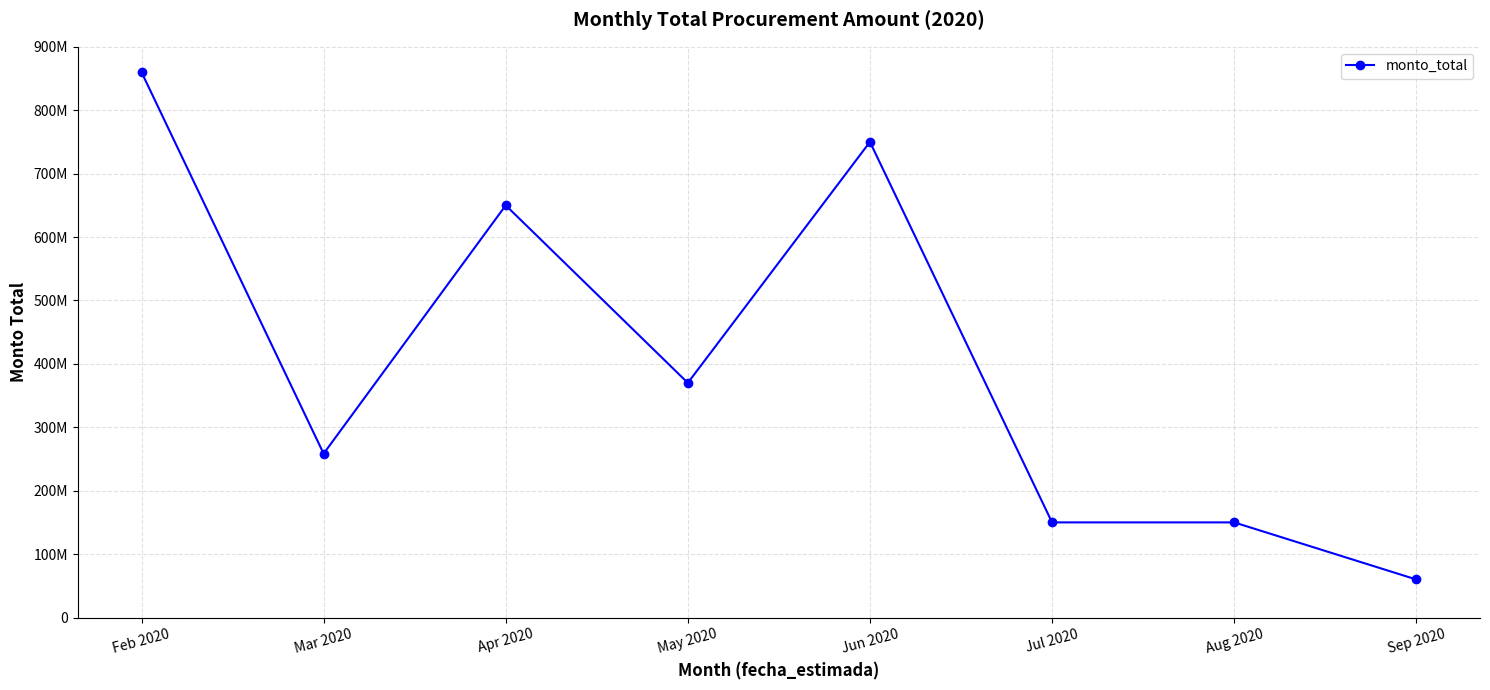

Is this an area chart (filled region under the line)?

No